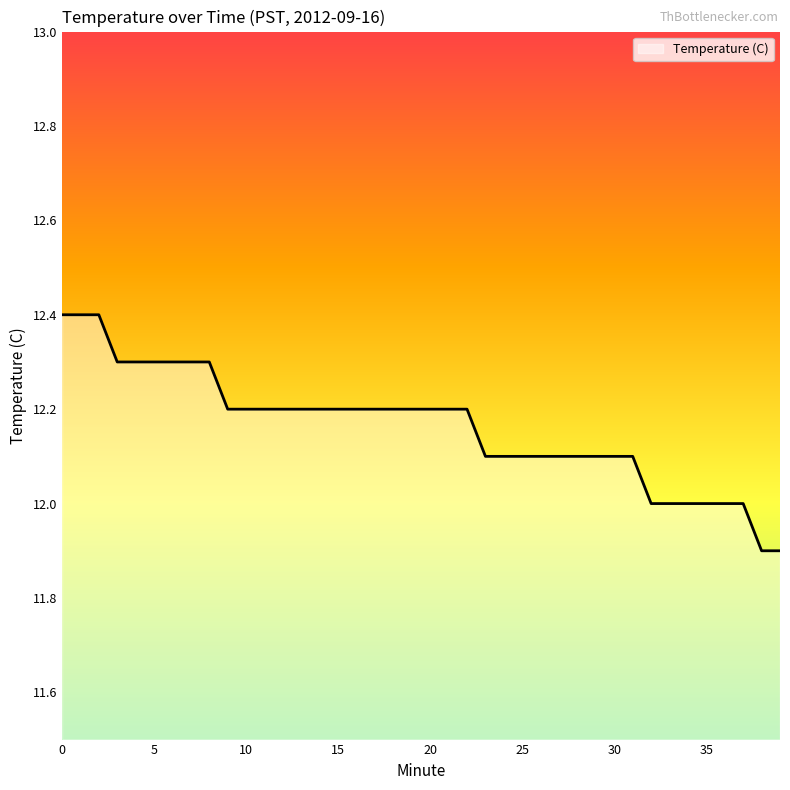

What is the difference between the maximum and minimum values?

0.5